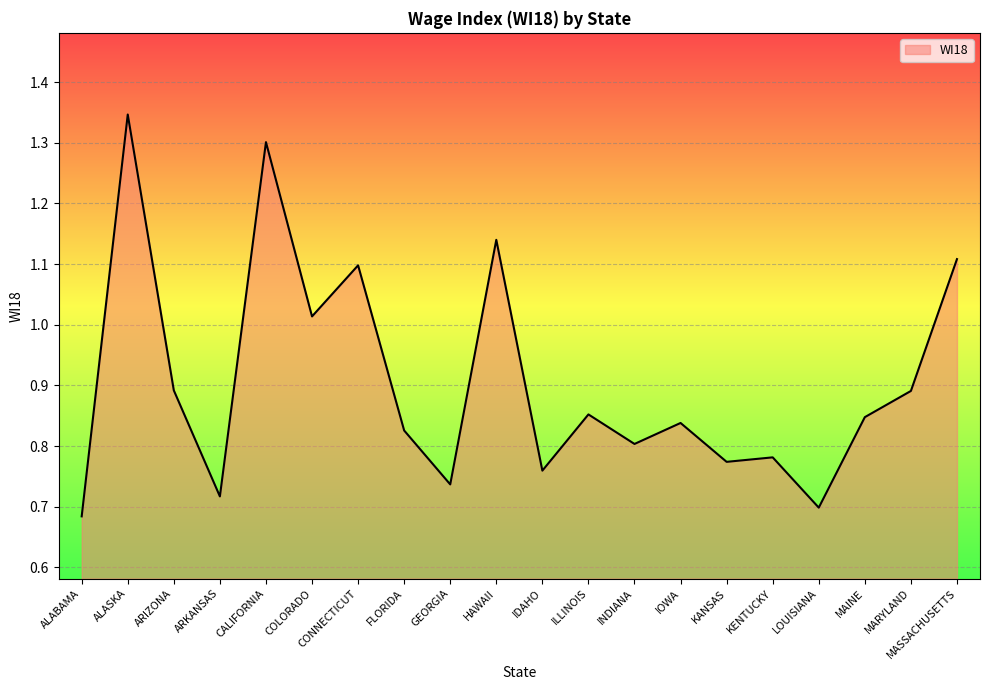

The value at FLORIDA is 0.8. True or false?

True